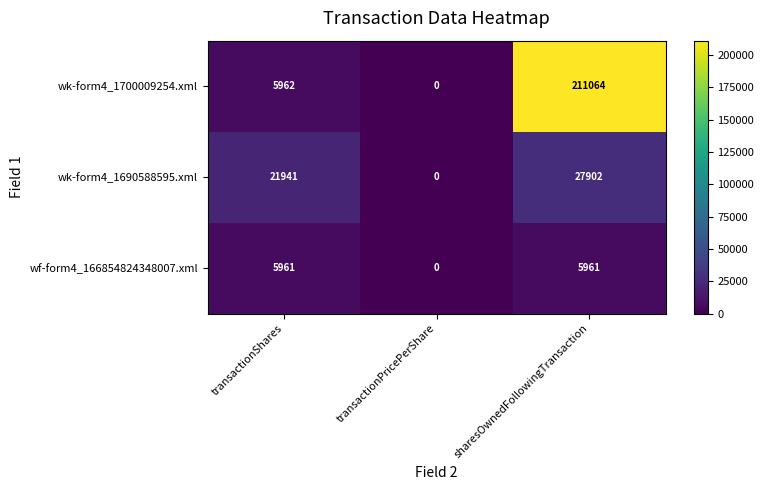

What is the greatest value displayed?

211064